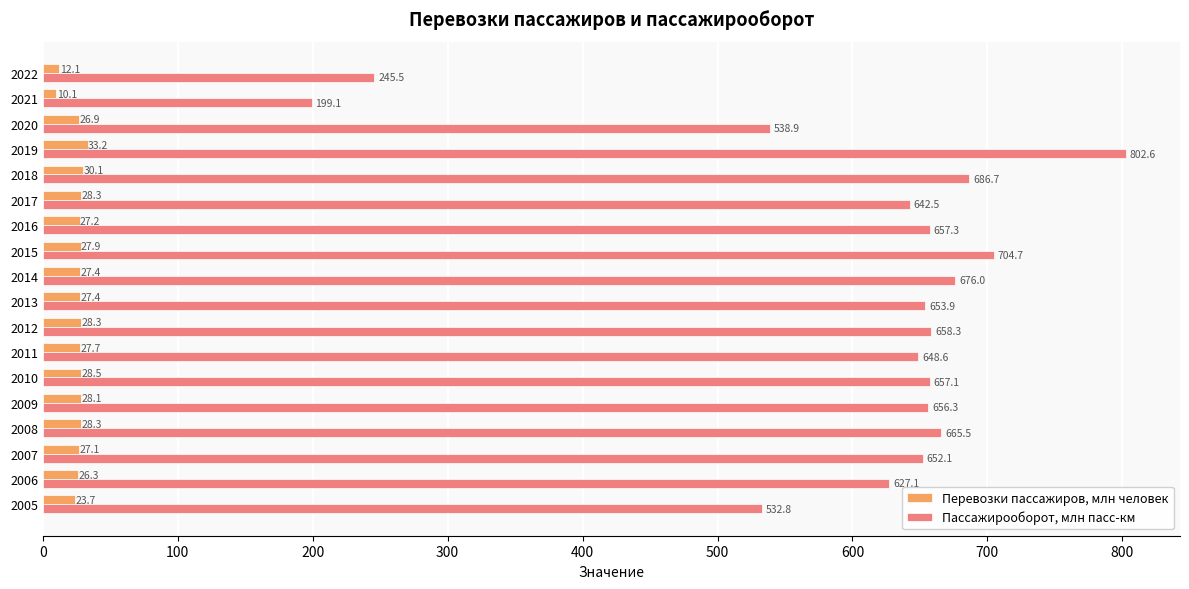

Is it true that Пассажирооборот, млн пасс-км equals 653.9 at 2013?

True